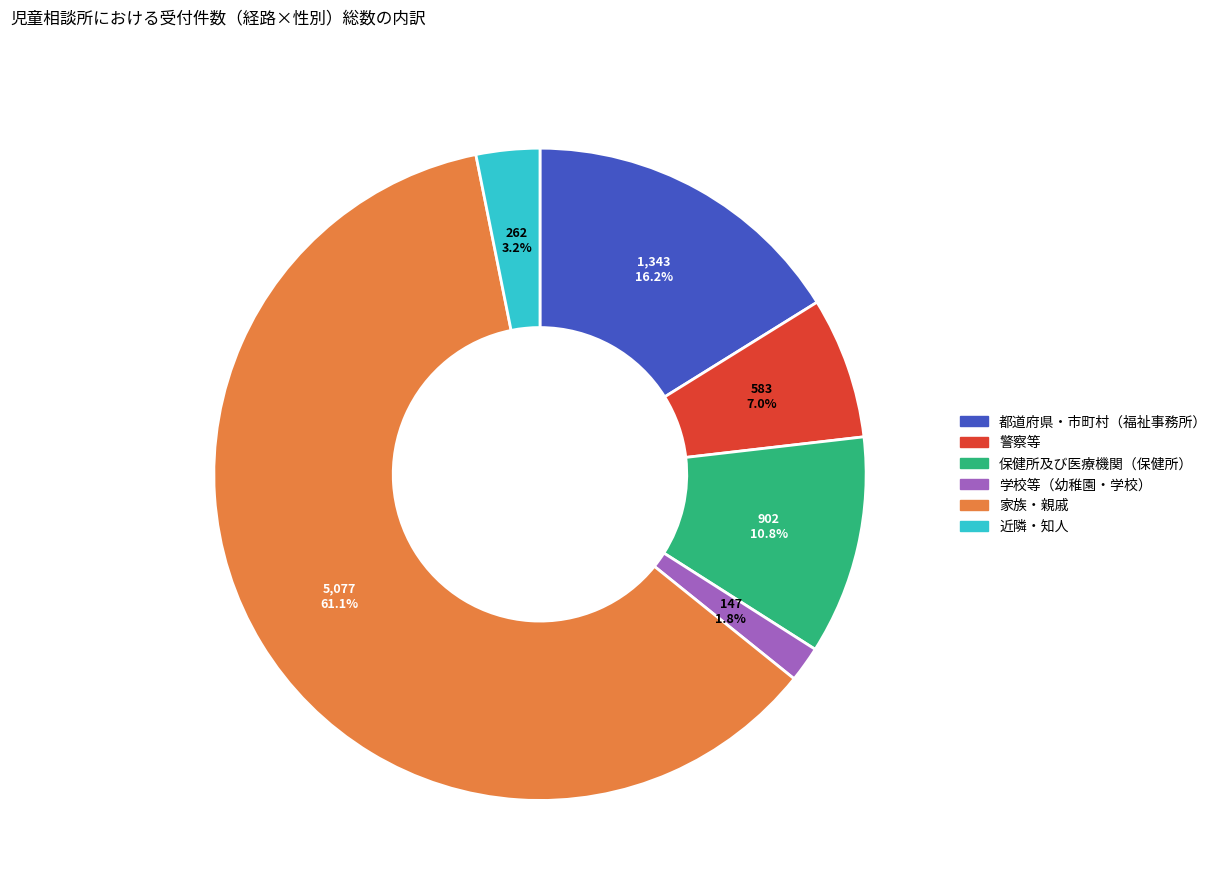

What is the largest slice in the pie chart?

家族・親戚